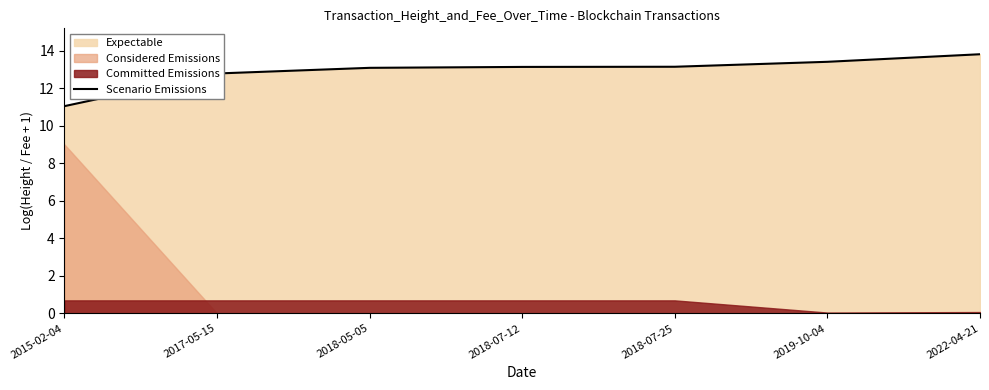

What is the average value?

12.9